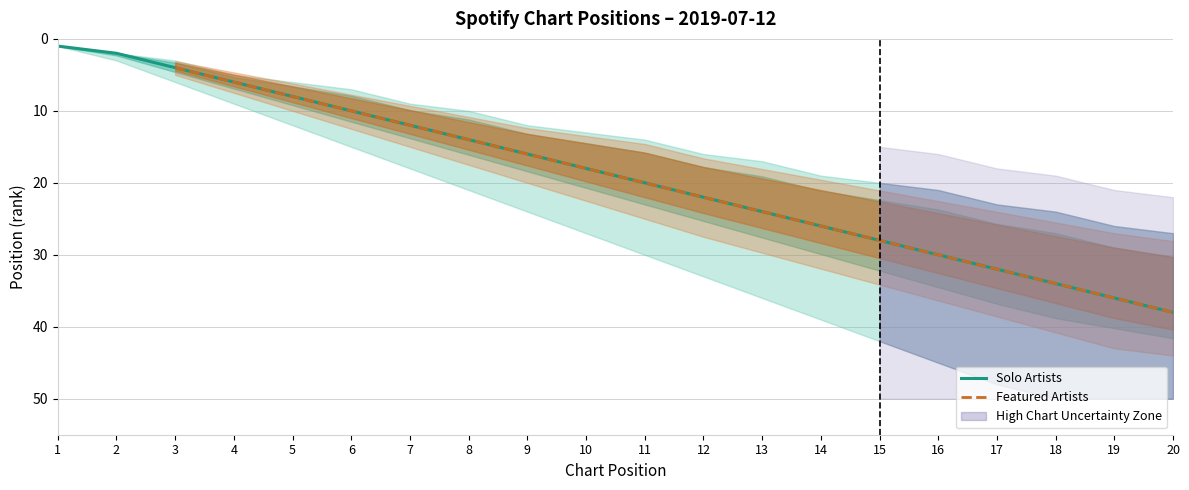

What is the difference between the maximum and minimum values in the Position (central) series?

37